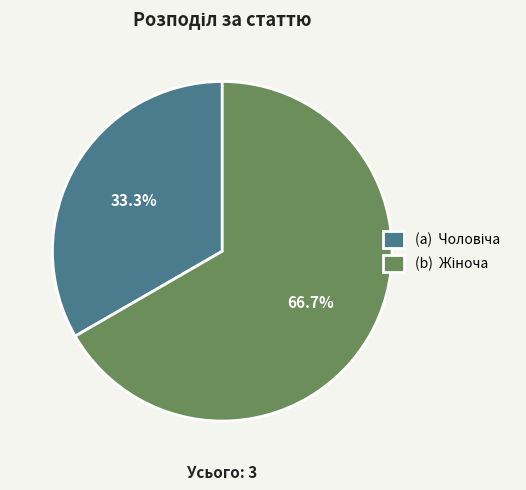

Is there a majority slice in this chart?

Yes